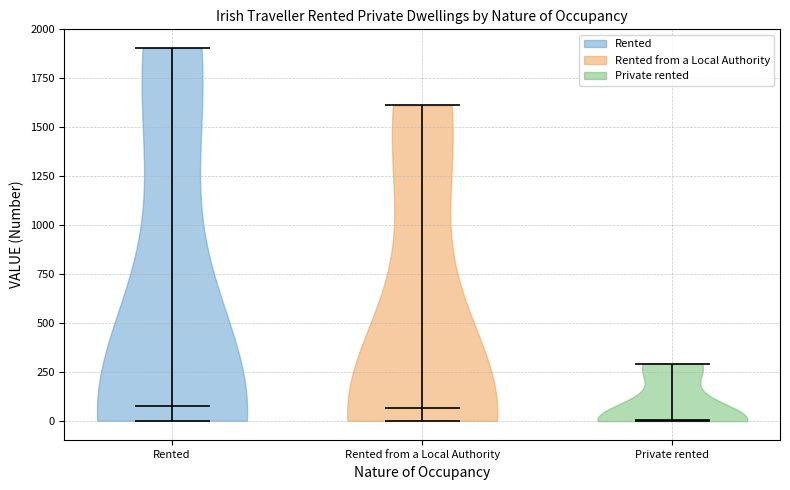

Where does the median line of the violin for Rented sit on the y-axis? The values are not printed on the chart, so give them approximately, as read against the axis.

100